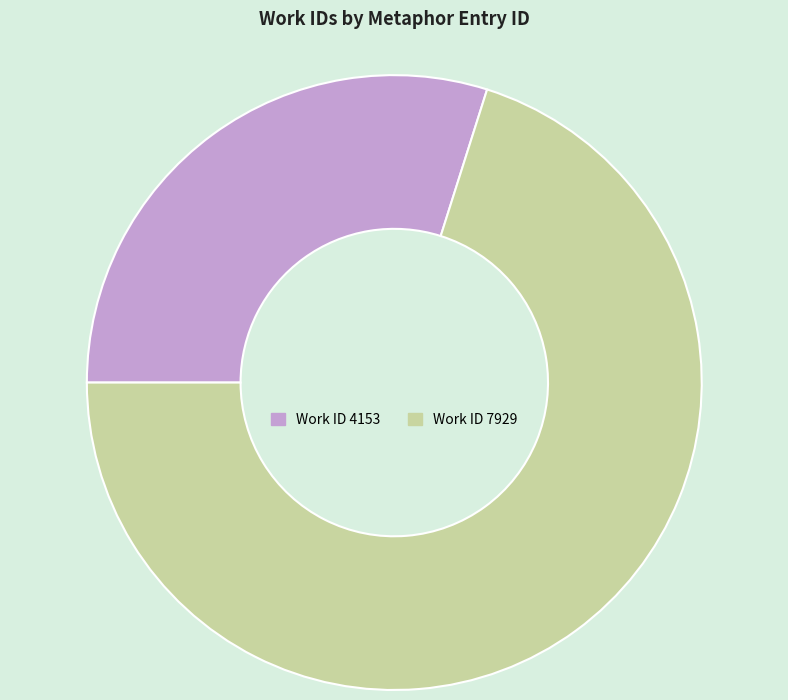

Is there any slice that represents more than half of the pie?

Yes